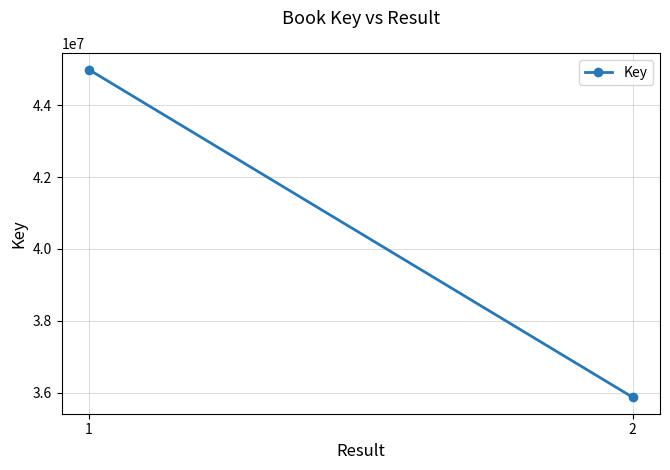

Which category has the lowest value across all series?

2